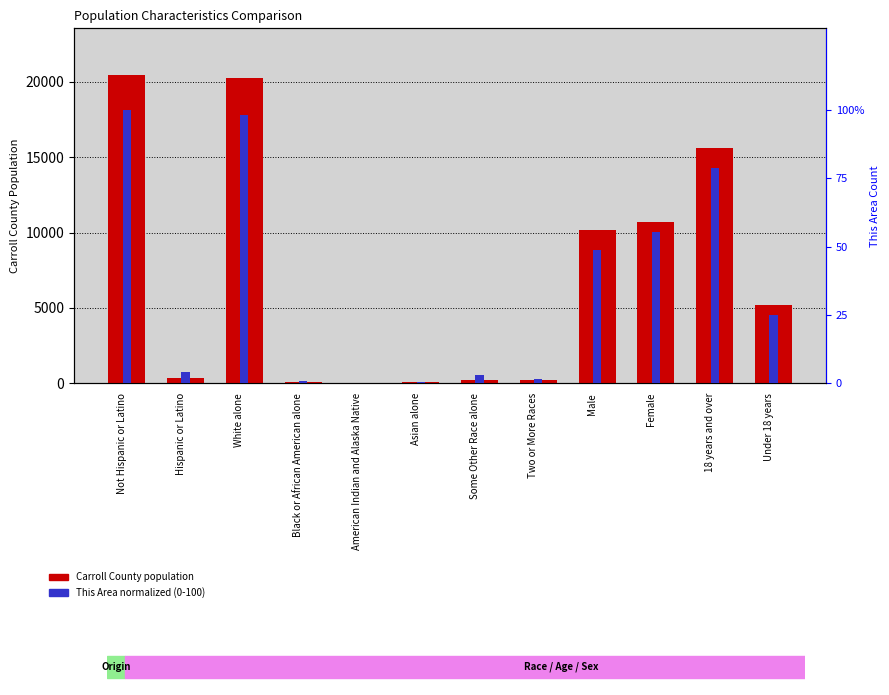

What is the difference between the maximum and minimum values in the Carroll County series?

20458.0